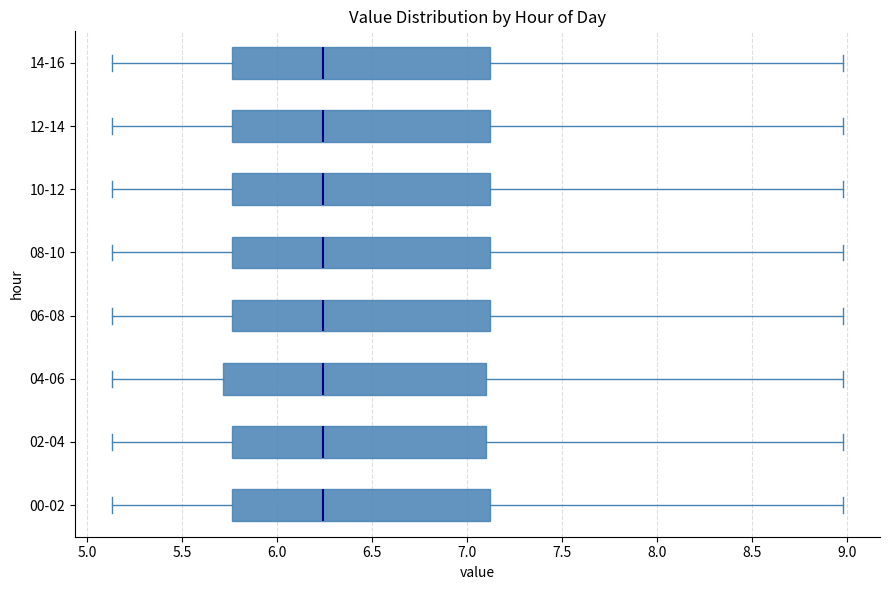

Reading bottom to top, read every box against the x-axis: the position of its median line, the range the box covers, and the ends of its whiskers. The values are not printed on the chart, so give them approximately, as read against the axis.

00-02: median 6.25, box 5.75 to 7.10, whiskers 5.15 to 9.00
02-04: median 6.25, box 5.75 to 7.10, whiskers 5.15 to 9.00
04-06: median 6.25, box 5.70 to 7.10, whiskers 5.15 to 9.00
06-08: median 6.25, box 5.75 to 7.10, whiskers 5.15 to 9.00
08-10: median 6.25, box 5.75 to 7.10, whiskers 5.15 to 9.00
10-12: median 6.25, box 5.75 to 7.10, whiskers 5.15 to 9.00
12-14: median 6.25, box 5.75 to 7.10, whiskers 5.15 to 9.00
14-16: median 6.25, box 5.75 to 7.10, whiskers 5.15 to 9.00